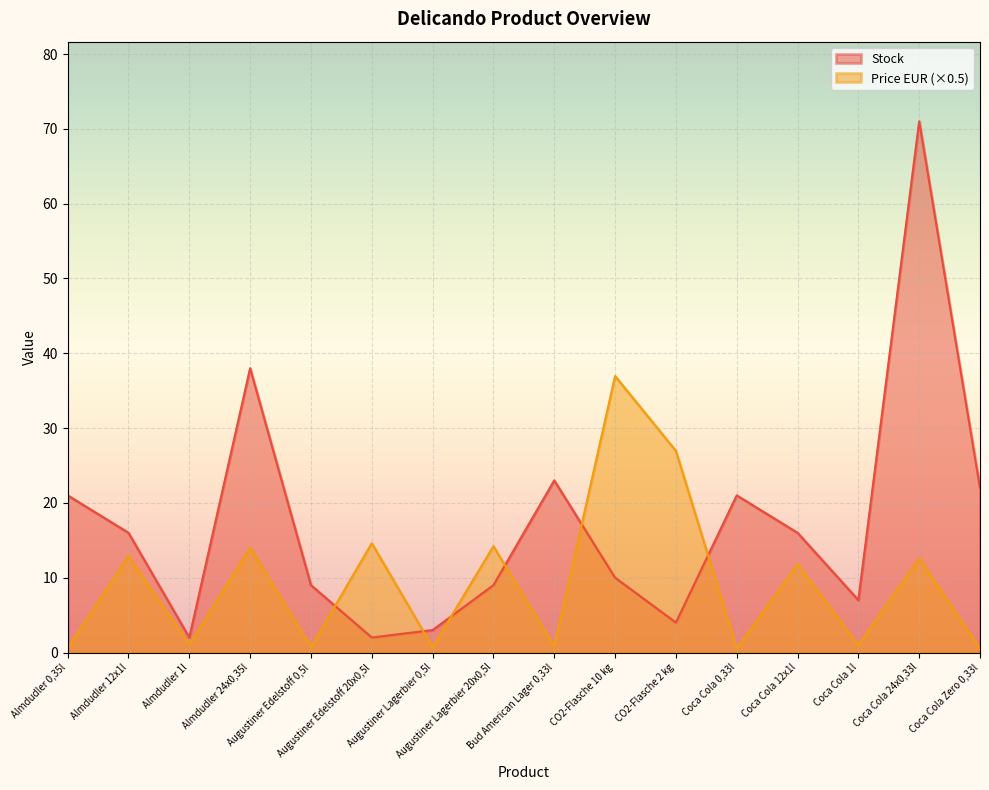

What is the value of the Stock point at the 7th from the left?

3.0